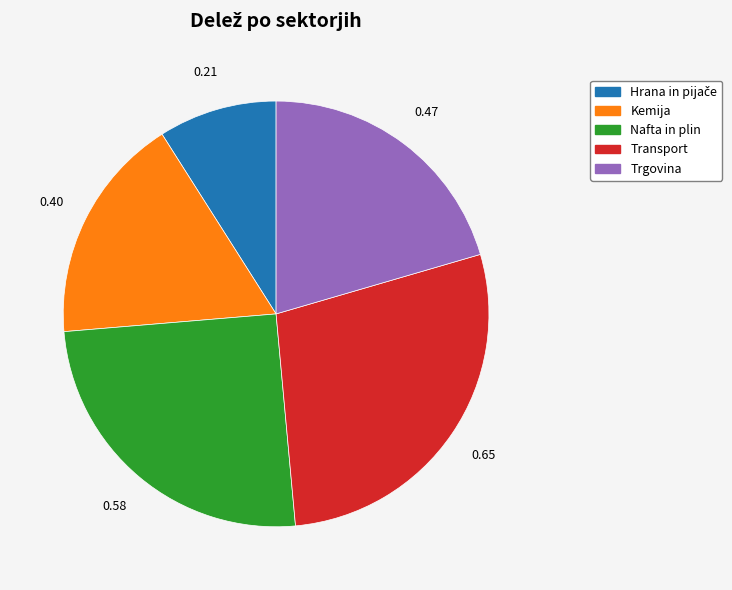

Which slice is the largest?

Transport